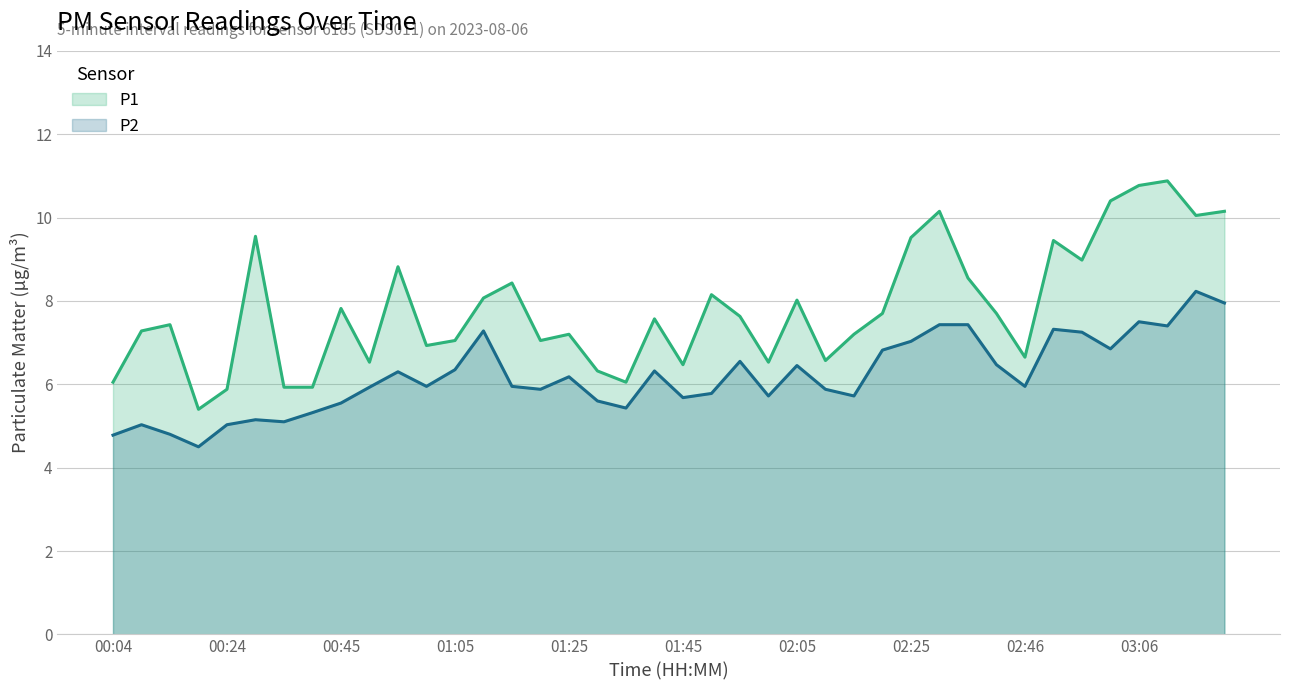

In P1, how many points are higher than both neighbors (excluding endpoints)?

12